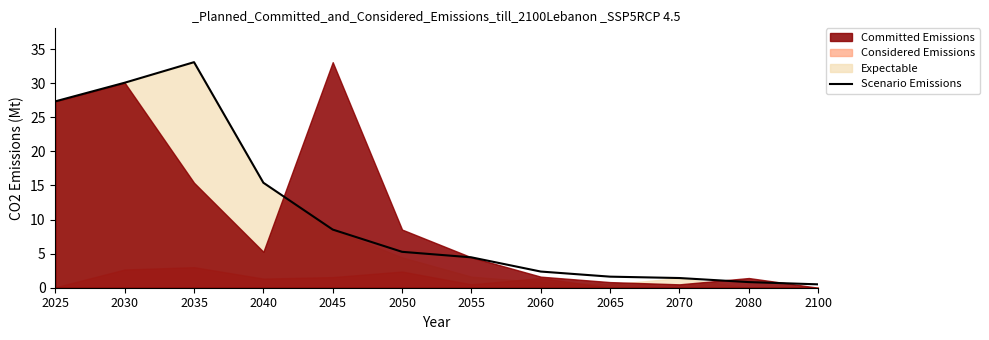

How many lines are shown in the chart?

1